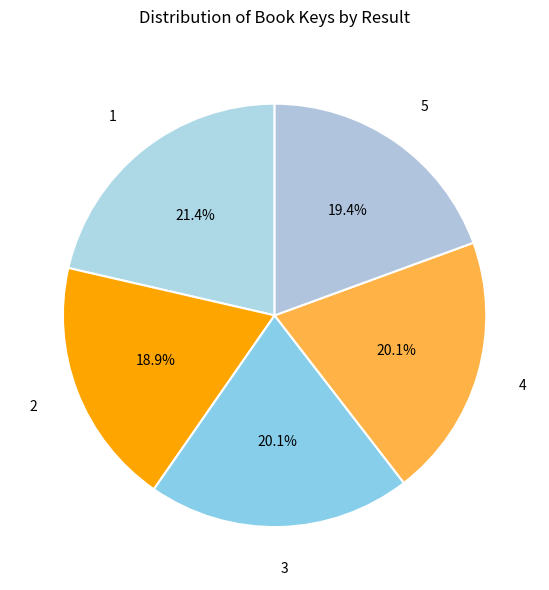

How many segments does this pie chart have?

5